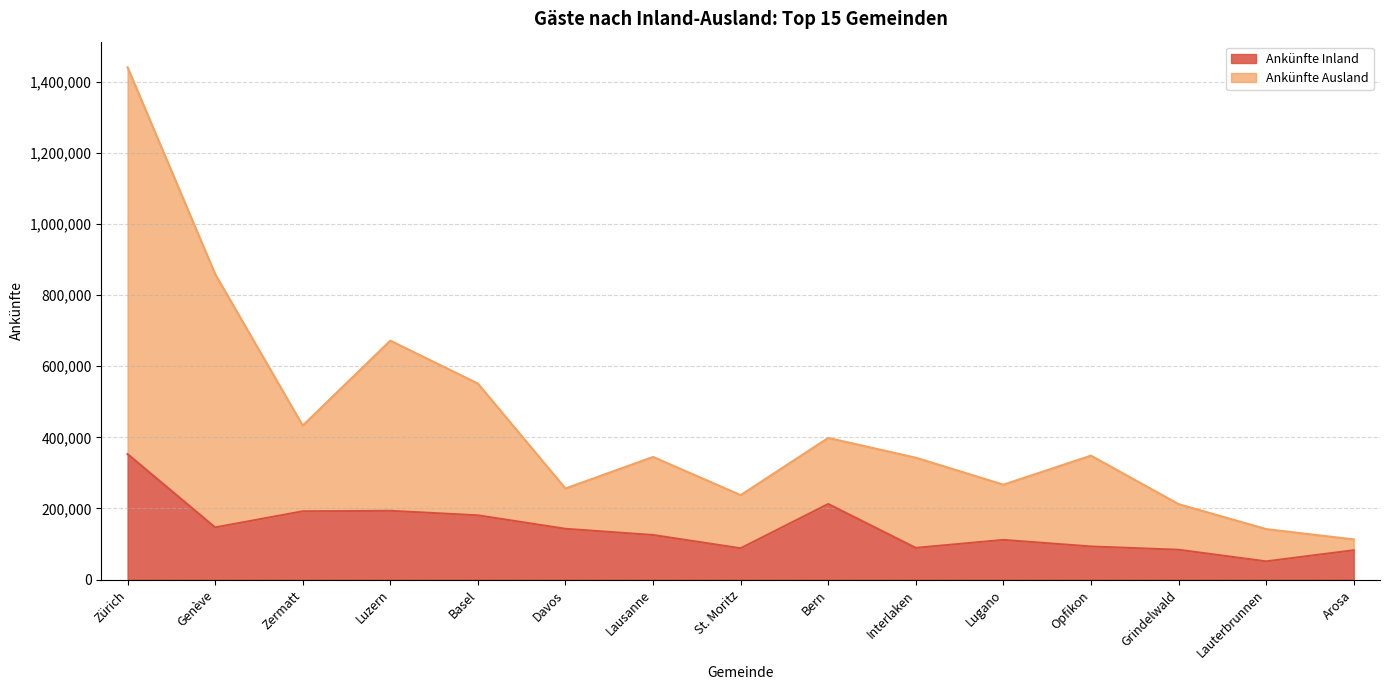

What are all the series names shown in the legend?

Ankünfte Inland, Ankünfte Ausland